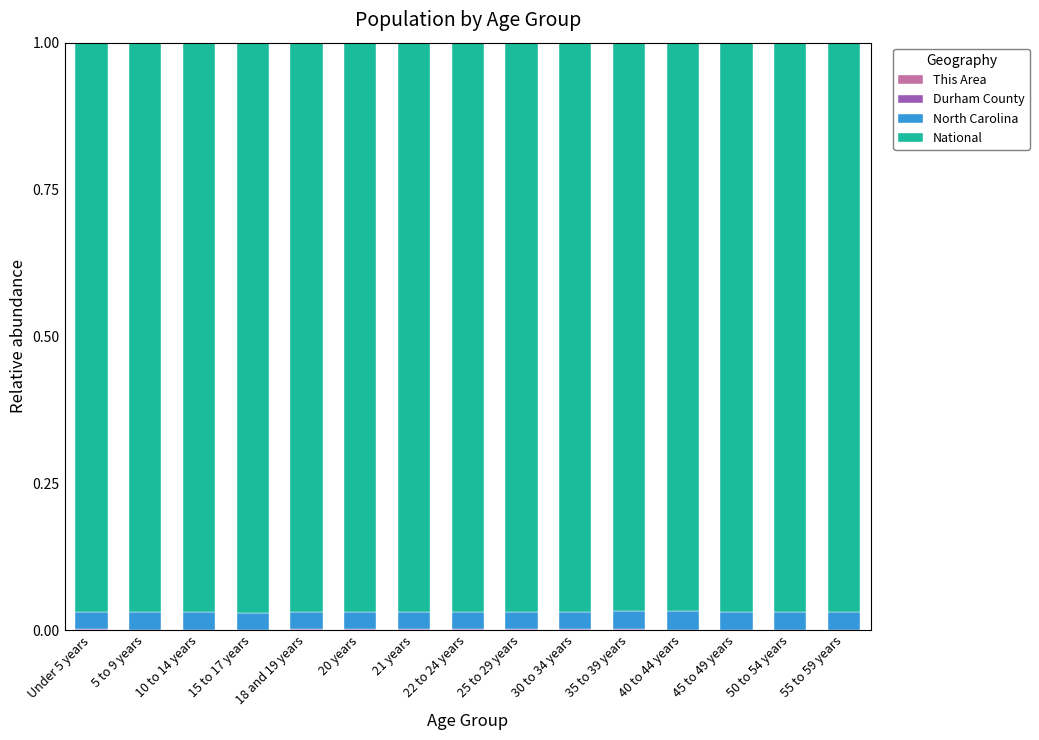

Rank the categories by North Carolina value from highest to lowest.

35 to 39 years, 40 to 44 years, Under 5 years, 21 years, 5 to 9 years, 20 years, 30 to 34 years, 45 to 49 years, 55 to 59 years, 10 to 14 years, 18 and 19 years, 22 to 24 years, 50 to 54 years, 25 to 29 years, 15 to 17 years